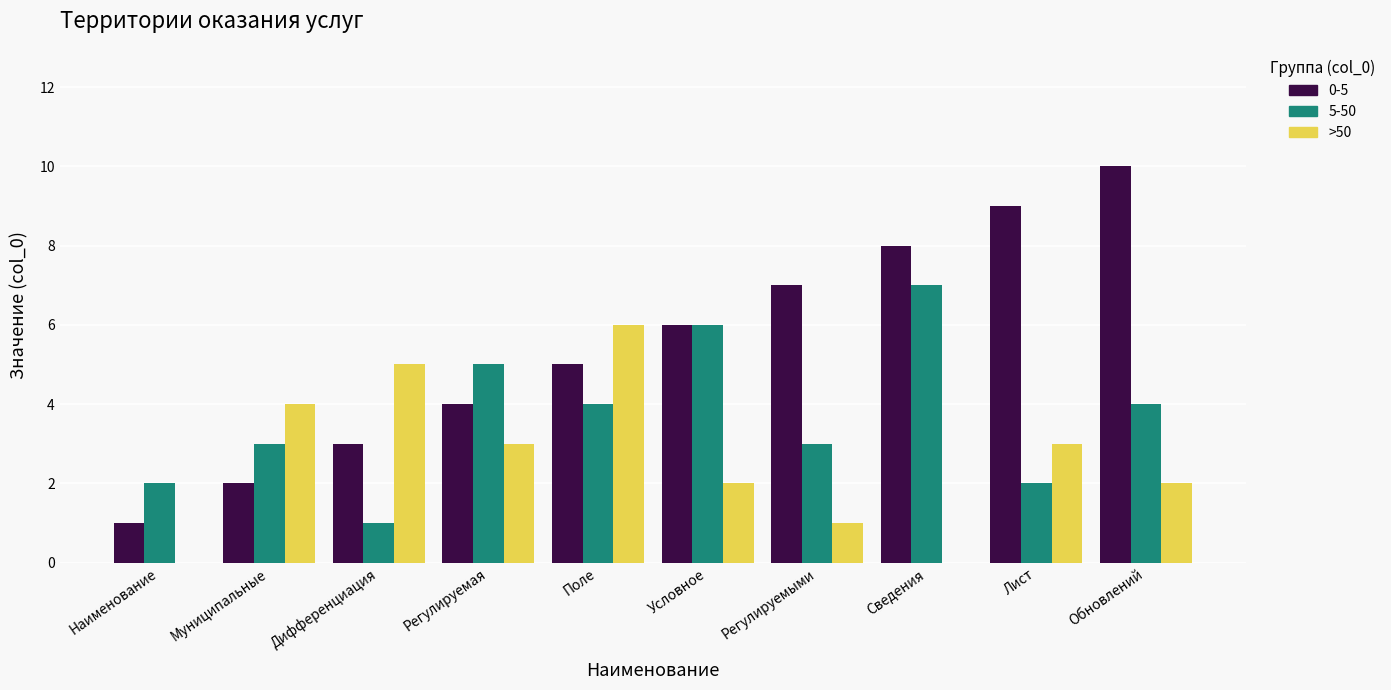

How many distinct data groups are displayed?

3